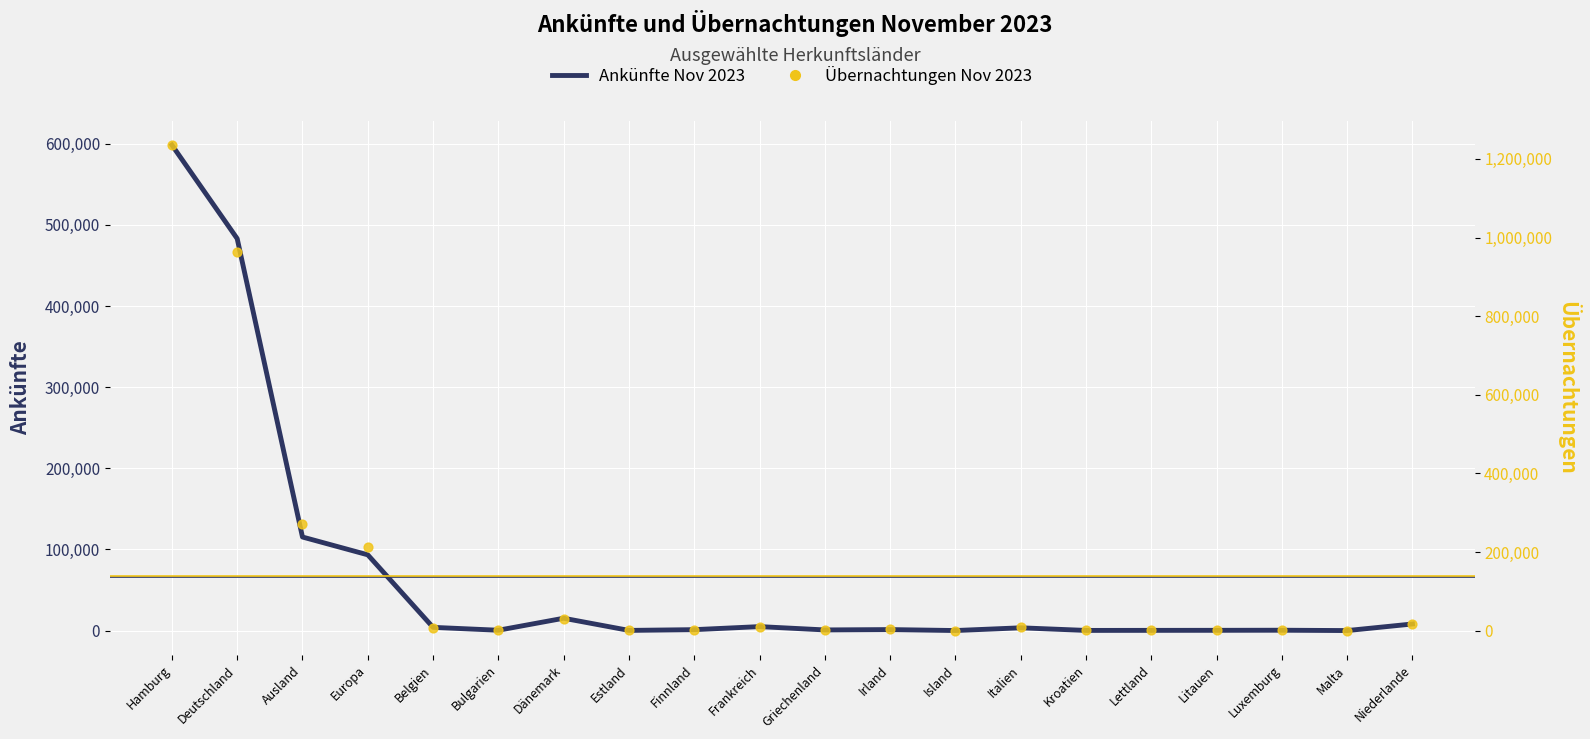

Is the value of Ankünfte Nov 2023 at Frankreich greater than the value of Übernachtungen Nov 2023 at Italien?

No